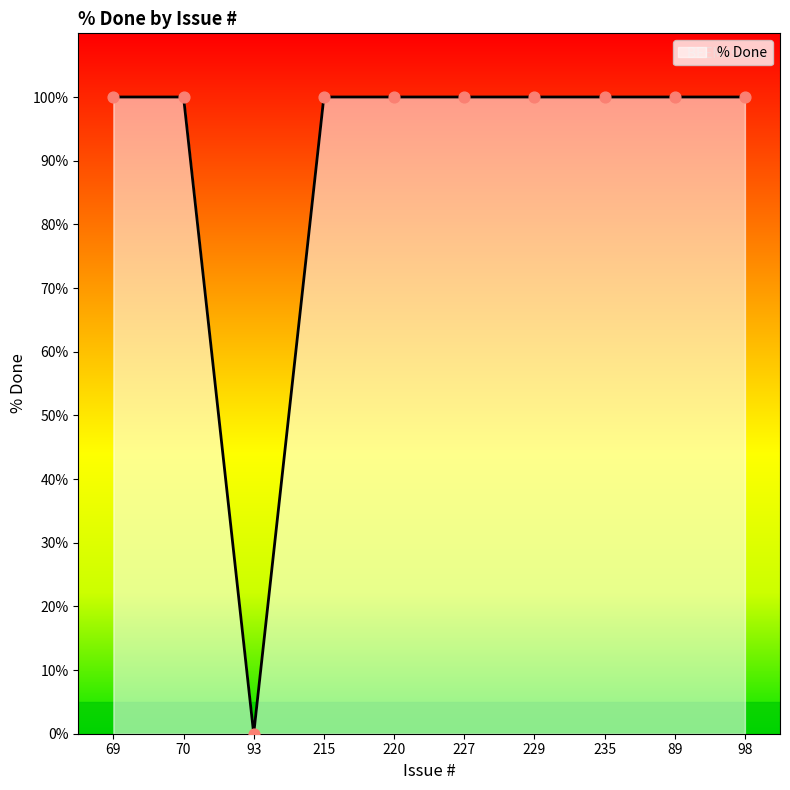

What is the change in value from 93 to 215?

+100